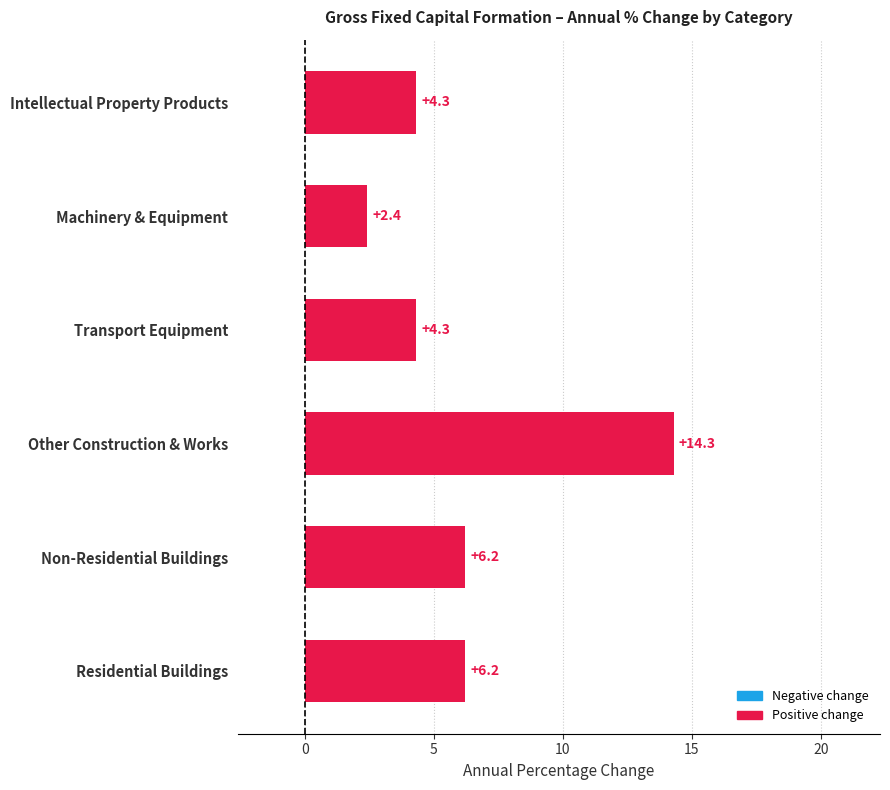

Between Transport Equipment and Other Construction & Works, which is larger?

Other Construction & Works